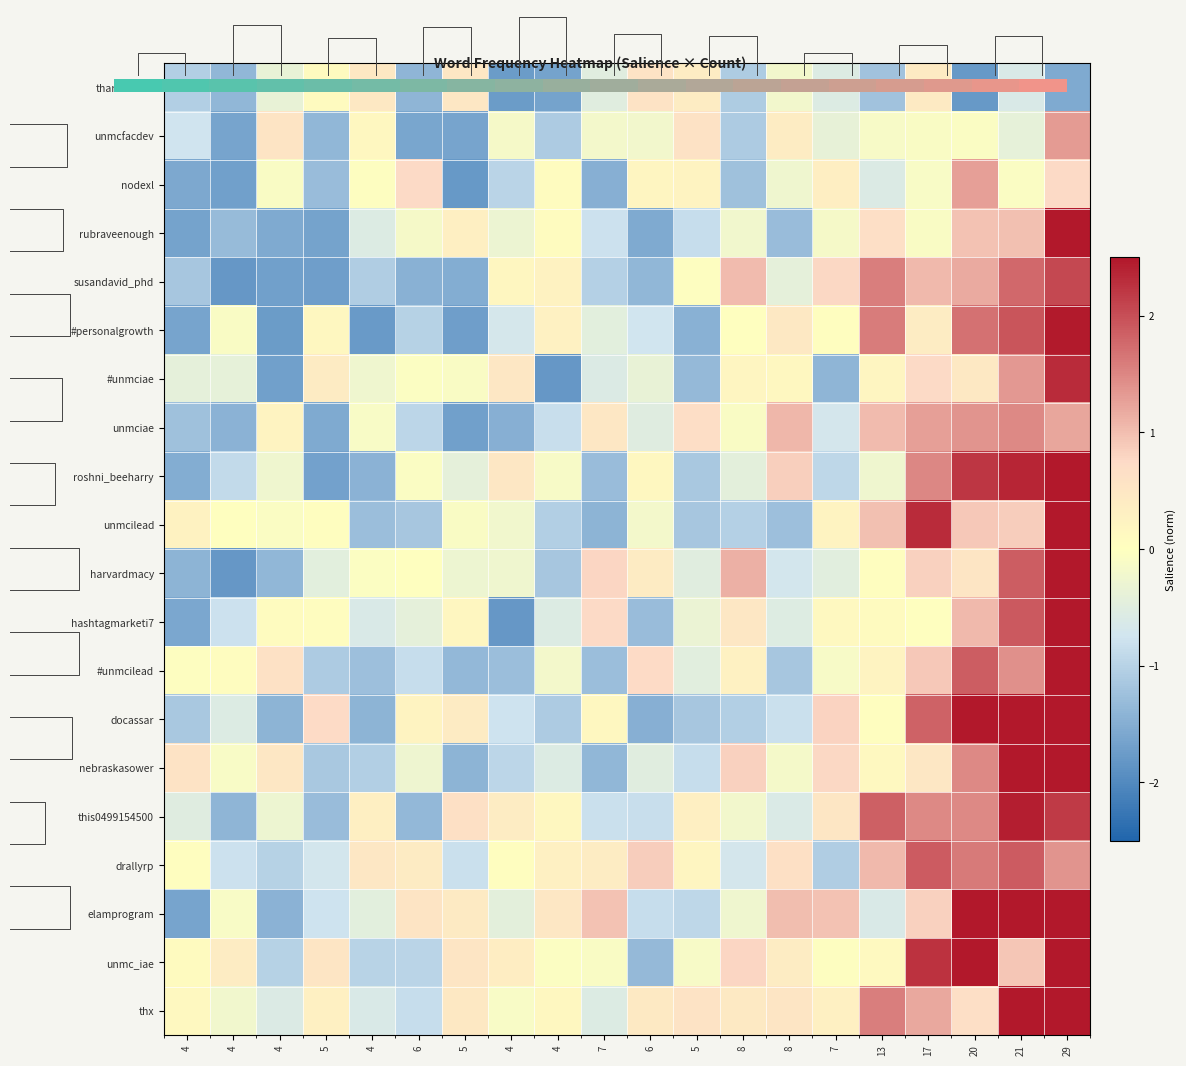

List the labels in order of #unmcilead value, smallest first.

5, 7, 4, 4, 8, 5, 6, 5, 4, 7, 4, 4, 13, 8, 4, 6, 17, 21, 20, 29